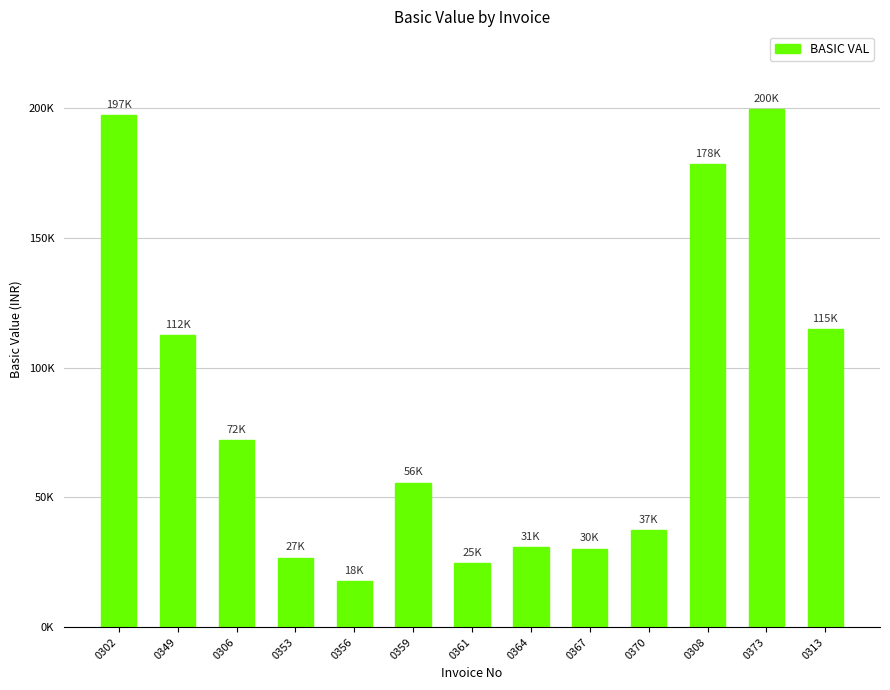

Reading left to right, list all the values displayed in this chart.

197329.0	112441.8	72138.0	26790.0	17869.0	55693.0	24809.2	30894.8	30261.6	37440.0	178490.0	199658.0	114969.0